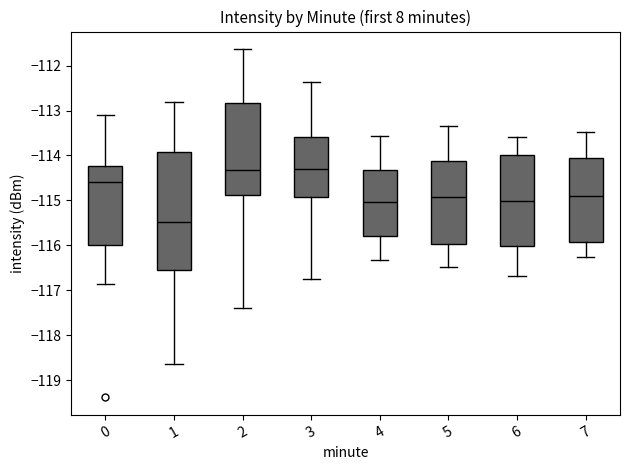

Comparing the boxes themselves (not the whiskers), which one is the tallest?

1